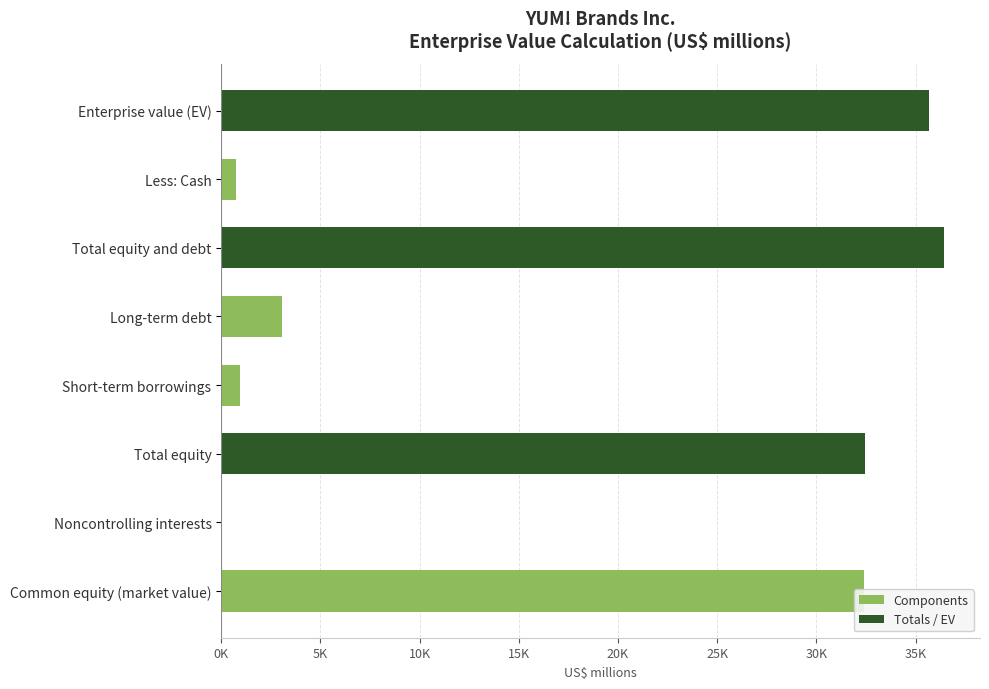

How many values are below 32388?

4